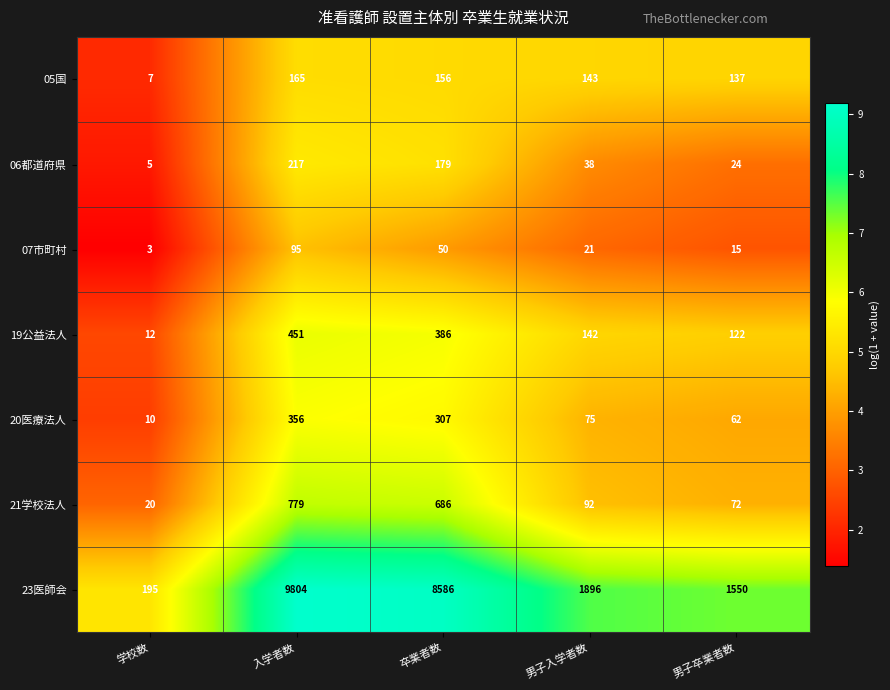

What is the total value across all series at 卒業者数?

10350